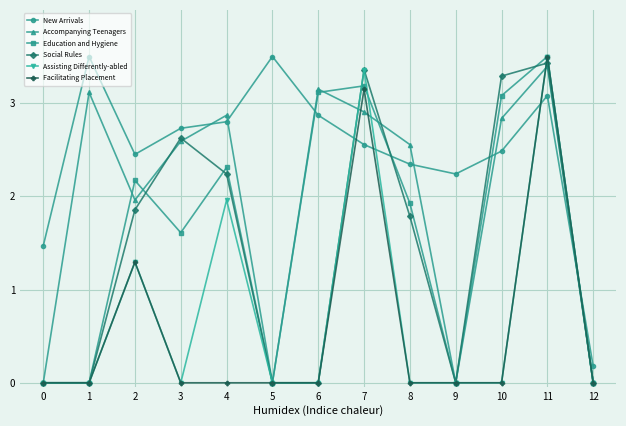

At which label does New Arrivals first exceed 2?

1